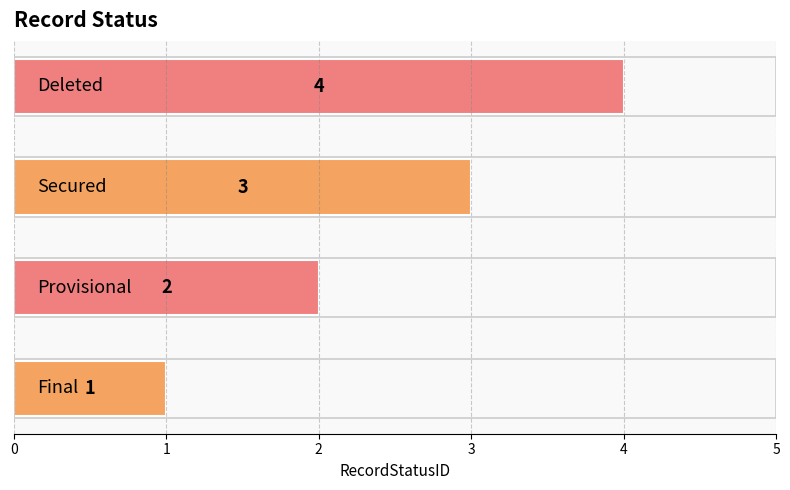

How many values are below 3?

2